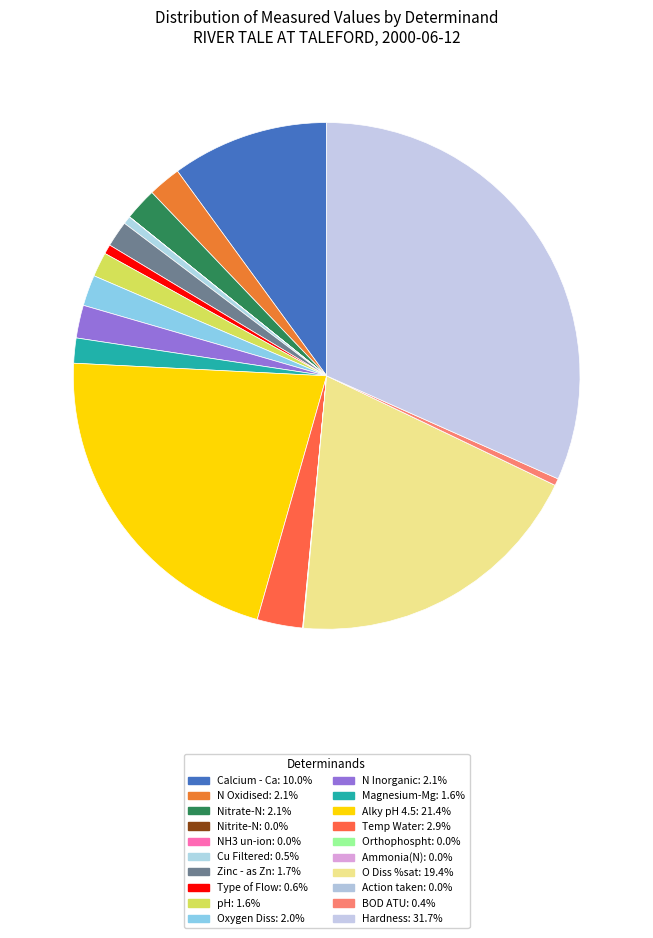

To the nearest percent, what is the difference between the O Diss %sat and Magnesium-Mg slice percentages?

18%